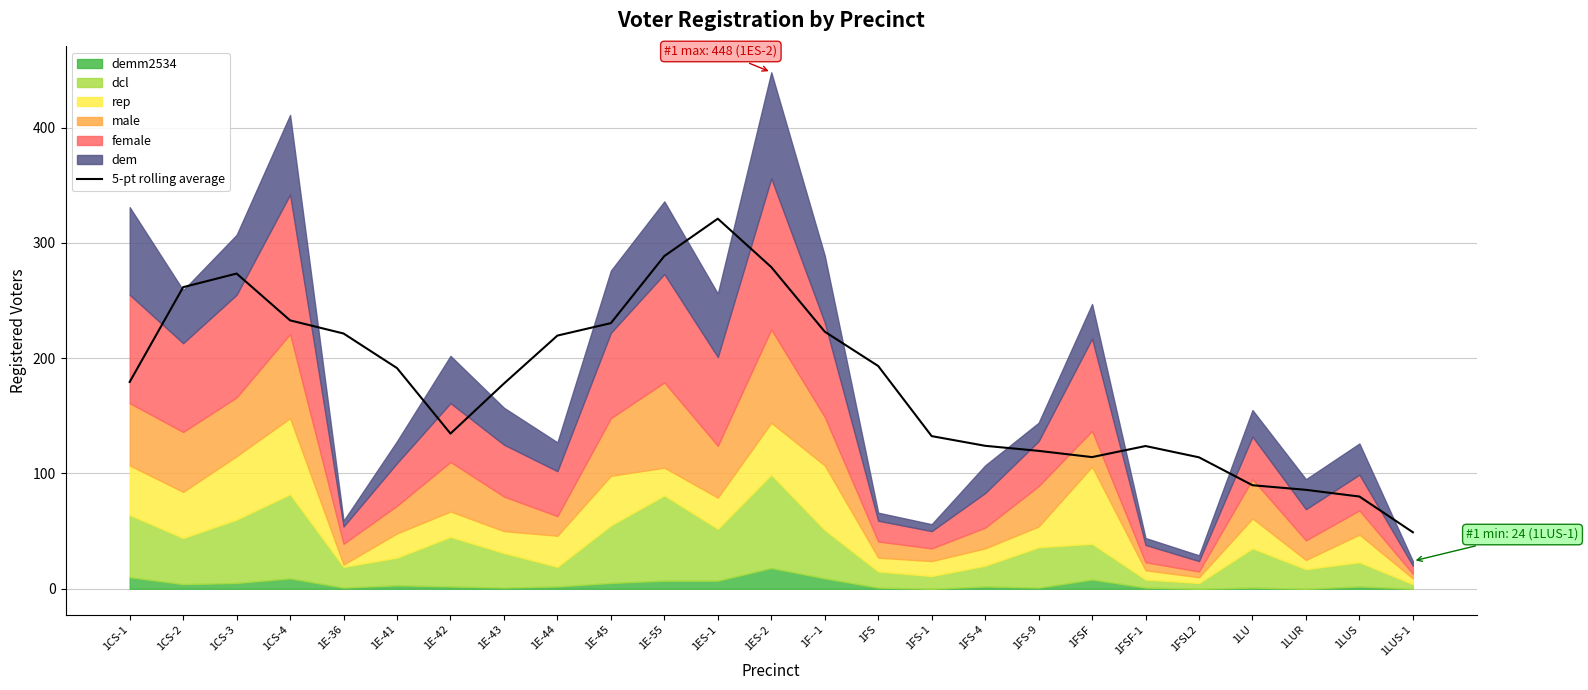

Reading right to left, list all the values displayed in this chart.

1LUS-1=49.0	1LUS=80.0	1LUR=85.8	1LU=89.8	1FSL2=114.0	1FSF-1=123.8	1FSF=114.2	1FS-9=119.6	1FS-4=124.0	1FS-1=132.4	1FS=193.2	1F--1=223.0	1ES-2=279.0	1ES-1=321.0	1E-55=288.6	1E-45=230.4	1E-44=219.6	1E-43=178.0	1E-42=134.6	1E-41=191.4	1E-36=221.4	1CS-4=232.8	1CS-3=273.4	1CS-2=261.6	1CS-1=179.4